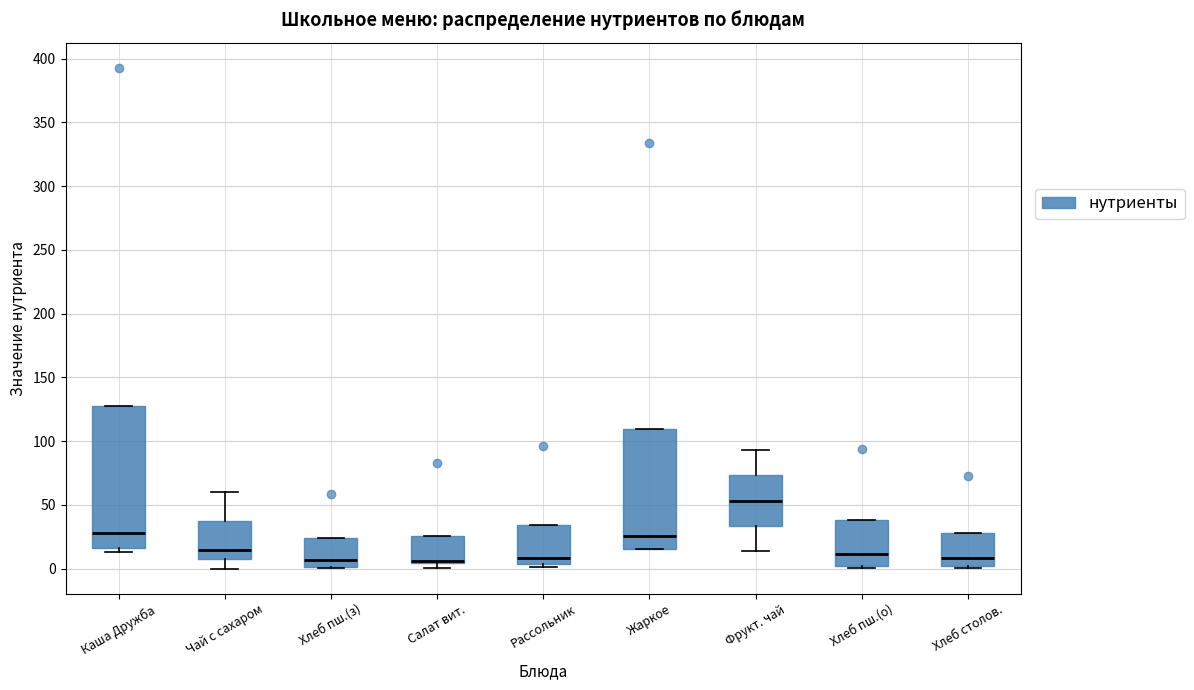

Which box is the tallest, from its lower edge to its upper edge?

Каша Дружба